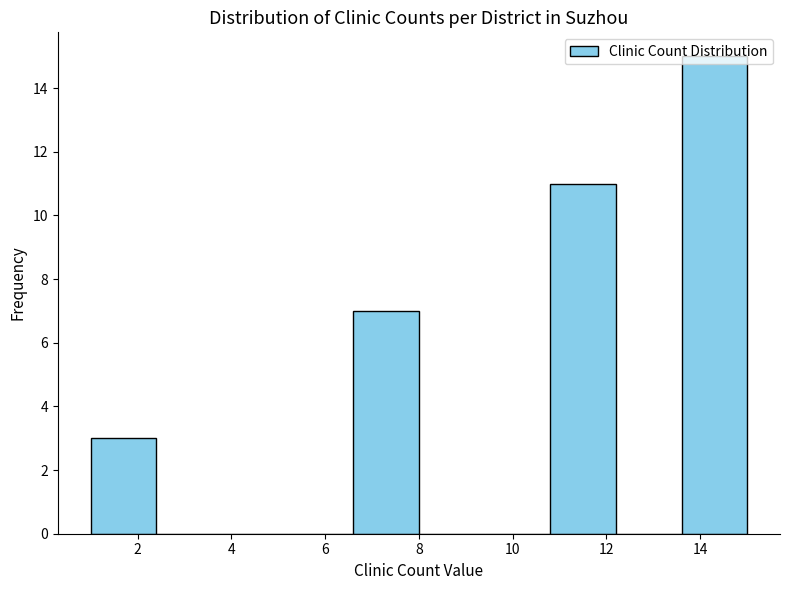

How tall is the bar that spans 6.6 to 8.0 on the x-axis? The values are not printed on the chart, so give them approximately, as read against the axis.

7